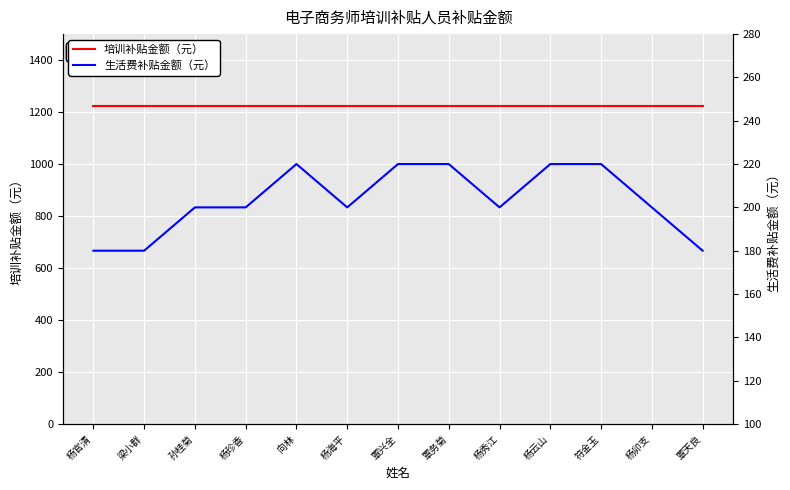

Which has a higher value, 杨秀江 or 符金玉?

杨秀江